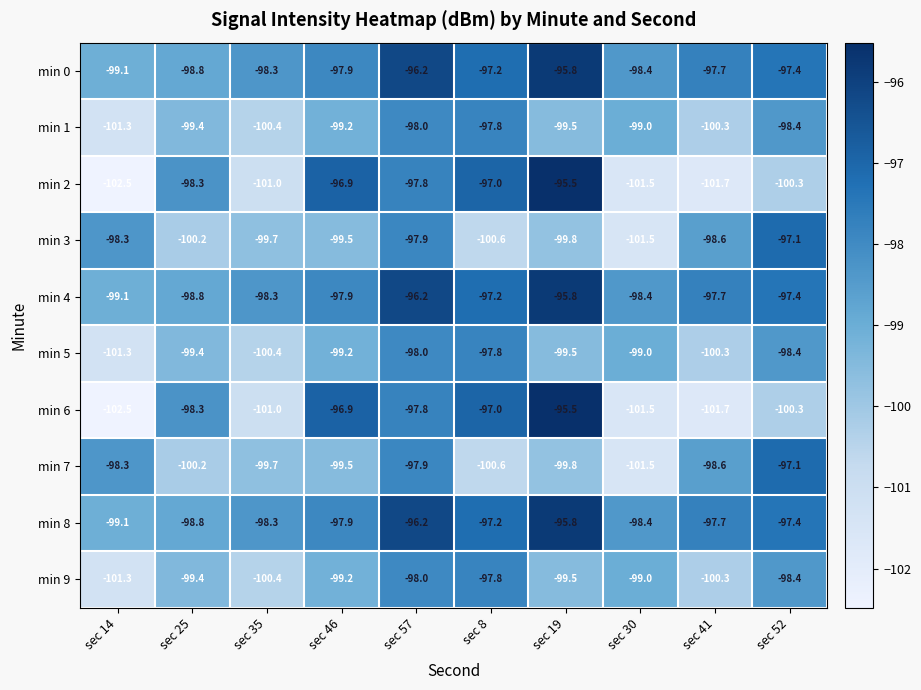

True or false: min 8 has a value of -95.8 at sec 19.

True